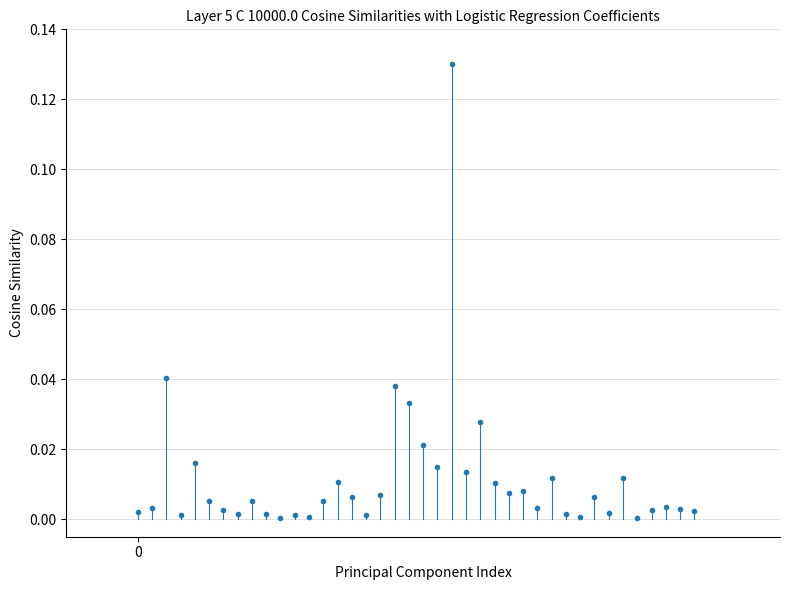

True or false: the data shows 0.0 at 0.

False